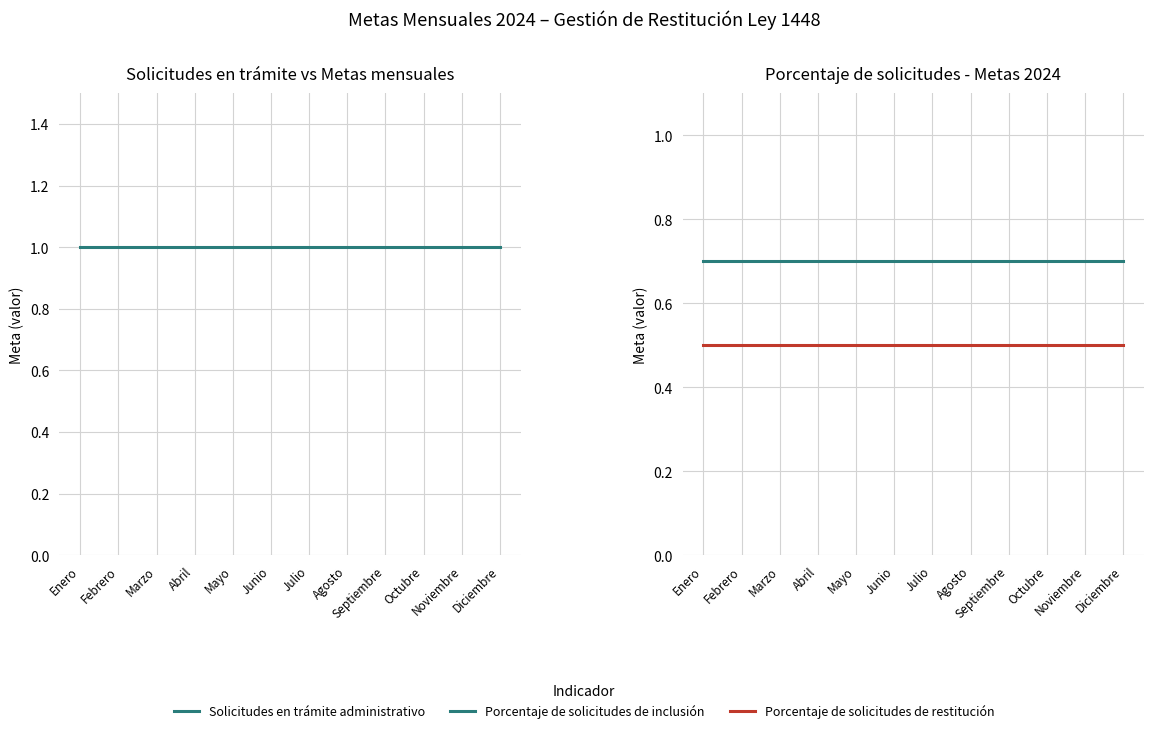

Is the value of Porcentaje de solicitudes de inclusión at Enero greater than the value of Solicitudes en trámite administrativo at Mayo?

No